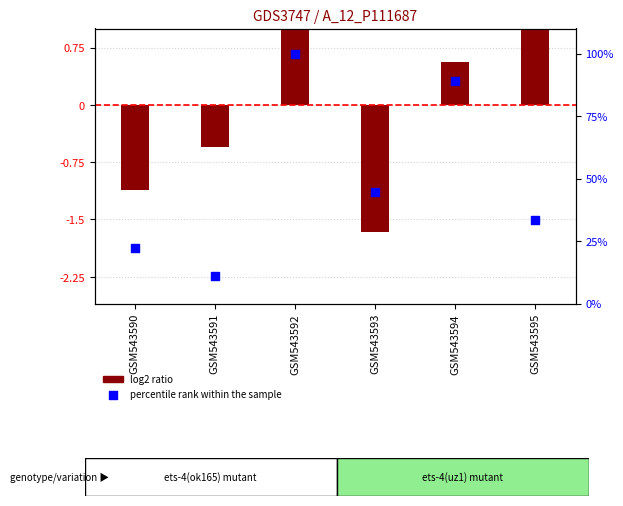

At how many categories does at least one series exceed 21?

5